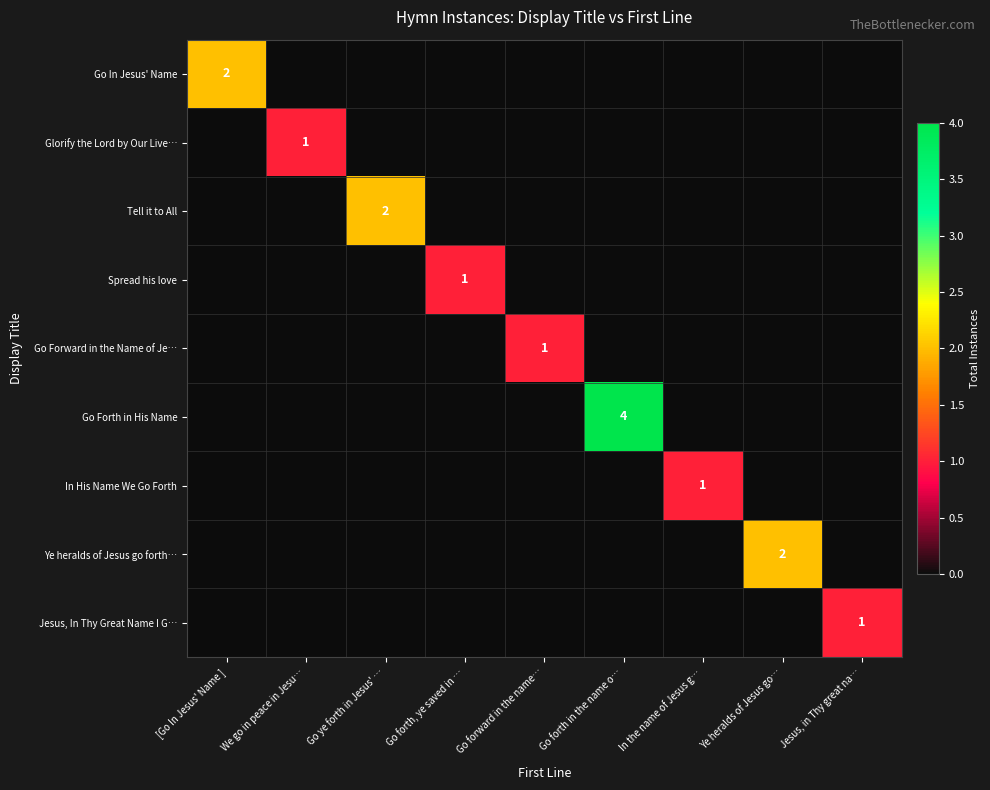

The Tell it to All series shows 1 at Go ye forth in Jesus' …. True or false?

False